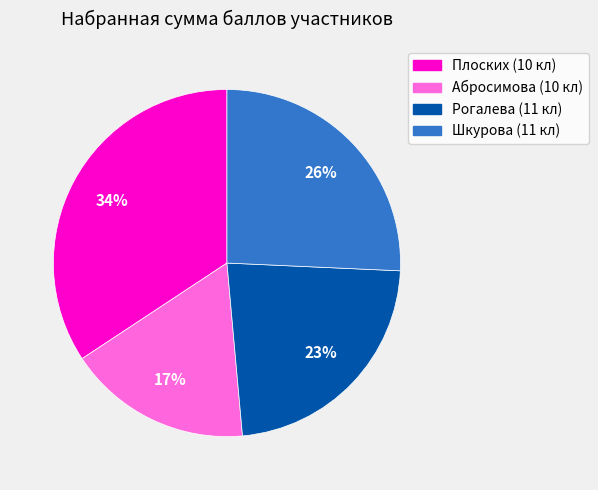

Does any single category account for the majority?

No